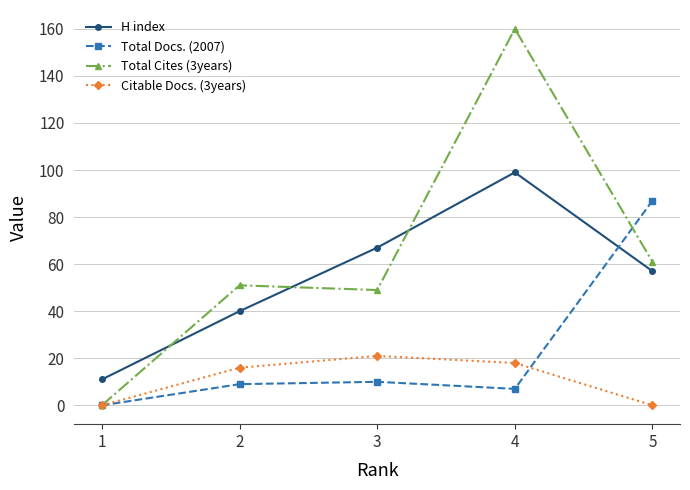

Reading left to right, list all the values displayed in this chart.

H index: 11	40	67	99	57
Total Docs. (2007): 0	9	10	7	87
Total Cites (3years): 0	51	49	160	61
Citable Docs. (3years): 0	16	21	18	0